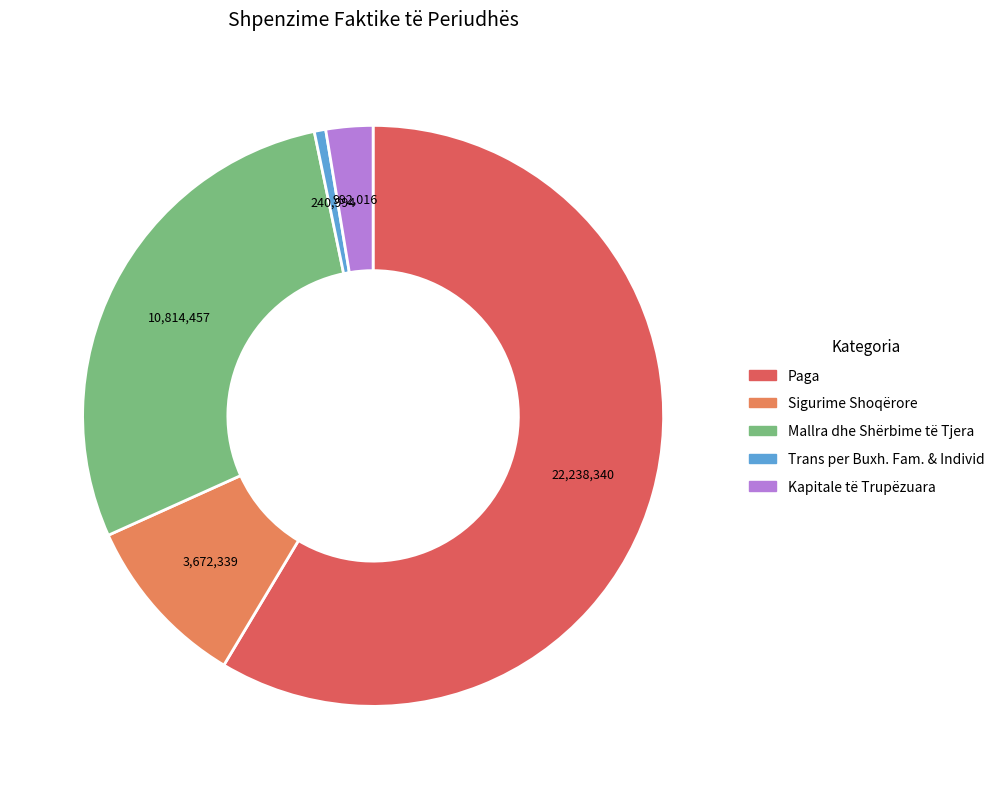

Is the sum of Kapitale të Trupëzuara and Paga greater than half?

Yes